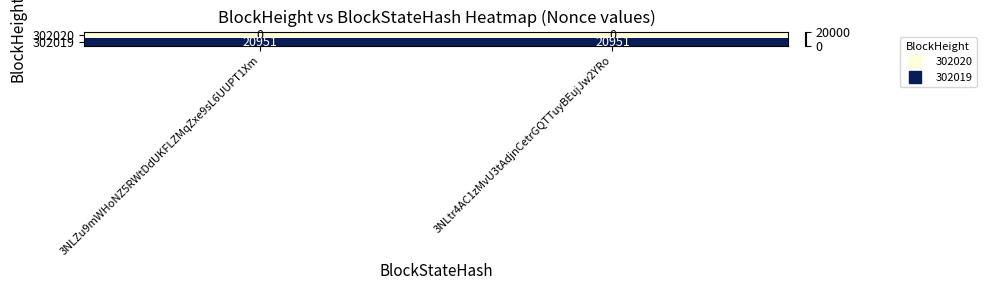

The value of 302019 at 3NLZu9mWHoNZ5RWtDdUKFLZMqZxe9sL6UUPT1Xm is 8644. True or false?

False